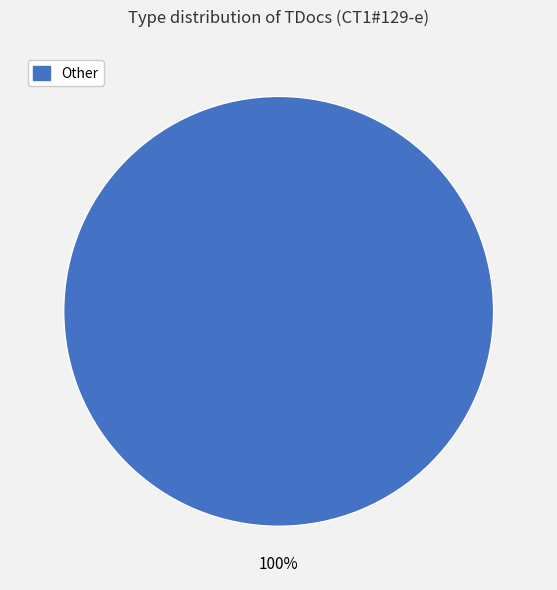

How many segments does this pie chart have?

1